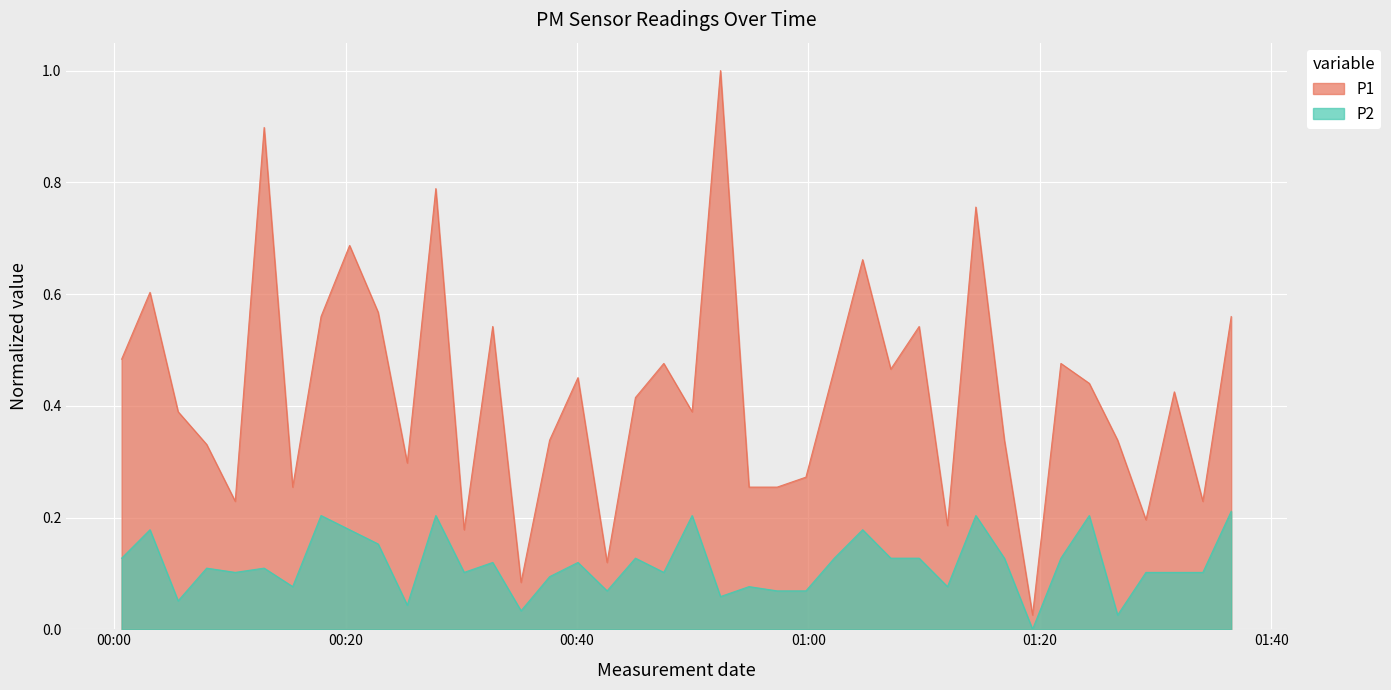

What is the value of the P1 point at the 39th from the left?

0.2